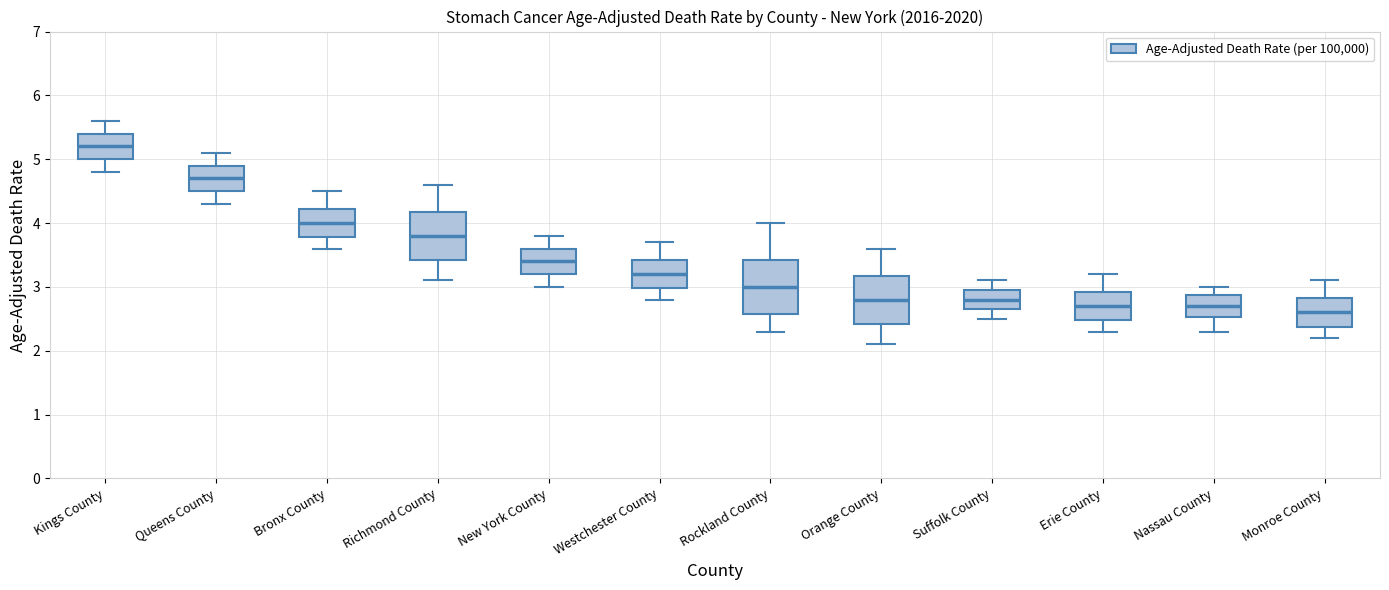

Reading left to right, transcribe this box plot: for each box, give where its median line is, the range the box spans, and where its two whiskers end, as read against the y-axis. The values are not printed on the chart, so give them approximately, as read against the axis.

Kings County: median 5.2, box 5.0 to 5.4, whiskers 4.8 to 5.6
Queens County: median 4.7, box 4.5 to 4.9, whiskers 4.3 to 5.1
Bronx County: median 4.0, box 3.8 to 4.2, whiskers 3.6 to 4.5
Richmond County: median 3.8, box 3.4 to 4.2, whiskers 3.1 to 4.6
New York County: median 3.4, box 3.2 to 3.6, whiskers 3.0 to 3.8
Westchester County: median 3.2, box 3.0 to 3.4, whiskers 2.8 to 3.7
Rockland County: median 3.0, box 2.6 to 3.4, whiskers 2.3 to 4.0
Orange County: median 2.8, box 2.4 to 3.2, whiskers 2.1 to 3.6
Suffolk County: median 2.8, box 2.7 to 3.0, whiskers 2.5 to 3.1
Erie County: median 2.7, box 2.5 to 2.9, whiskers 2.3 to 3.2
Nassau County: median 2.7, box 2.5 to 2.9, whiskers 2.3 to 3.0
Monroe County: median 2.6, box 2.4 to 2.8, whiskers 2.2 to 3.1